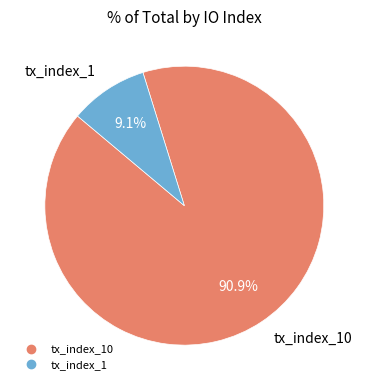

Is there a majority slice in this chart?

Yes